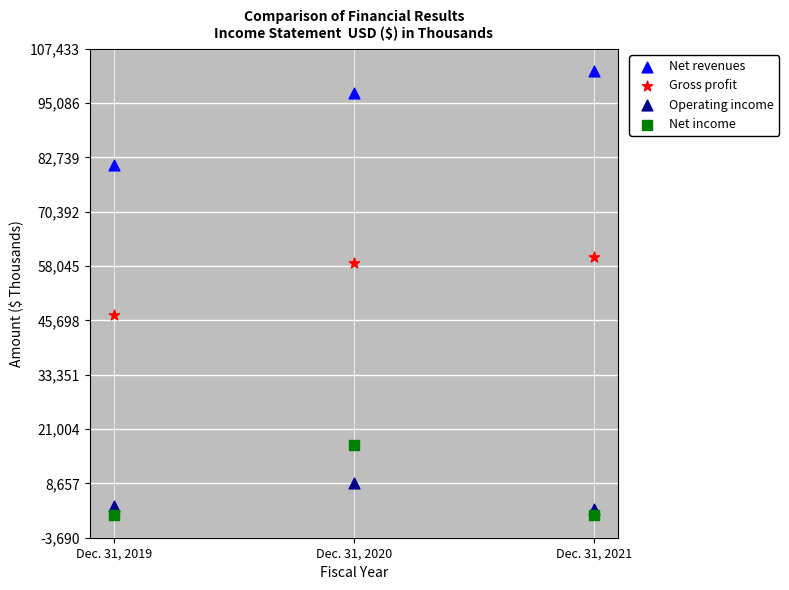

Which series reaches the maximum Y coordinate?

Net revenues